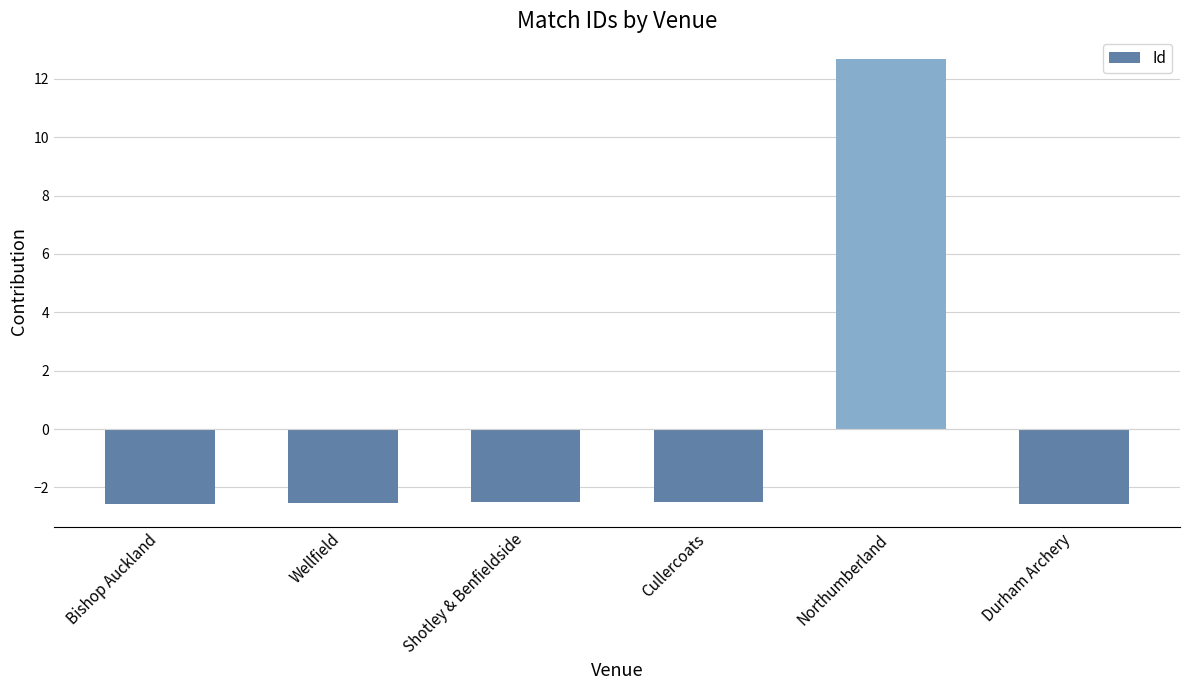

How many bars are there in total?

6